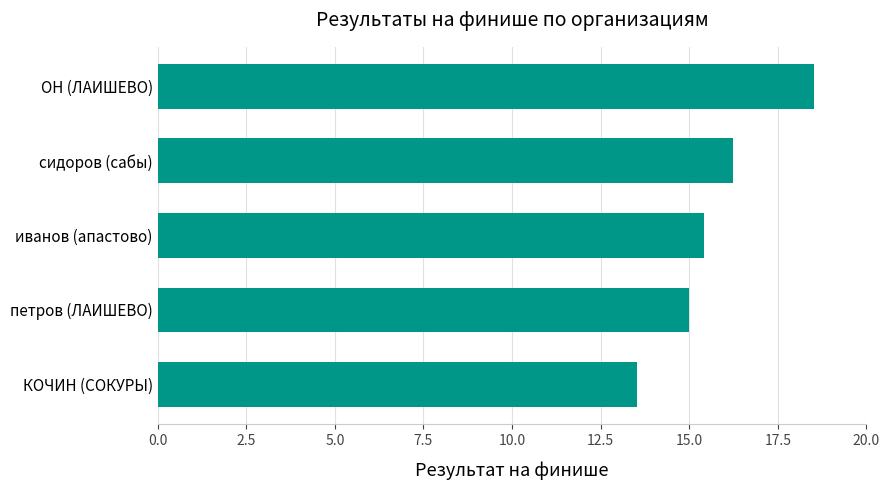

What is the ratio of the value at петров (ЛАИШЕВО) to the value at ОН (ЛАИШЕВО)?

0.8